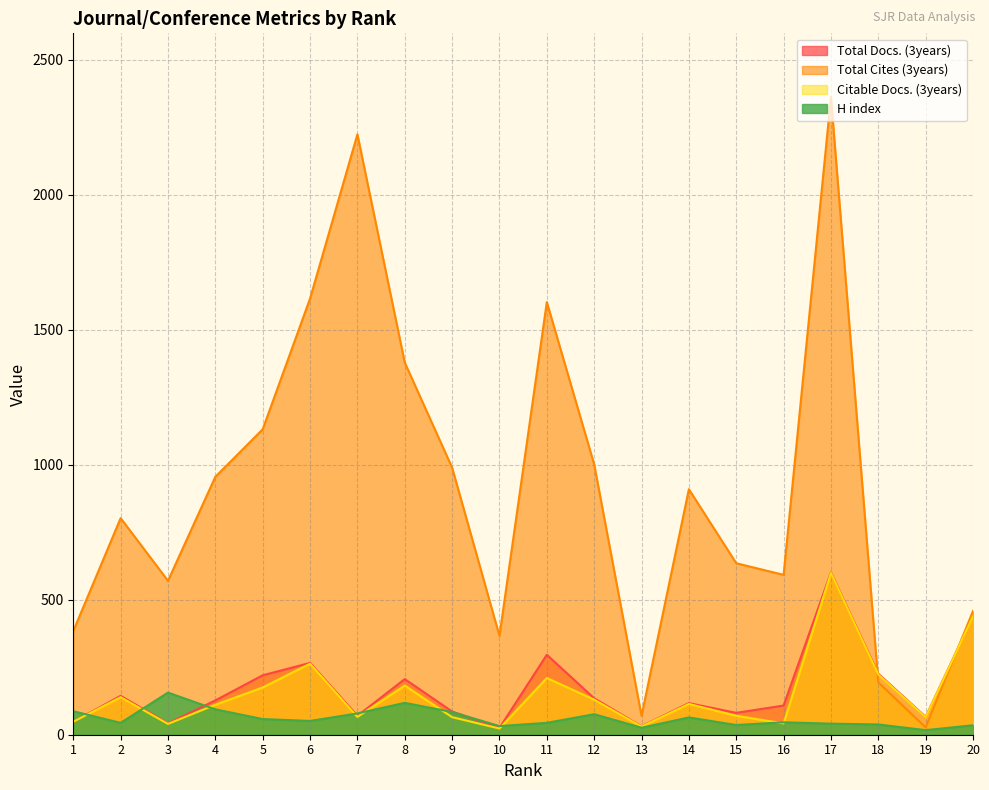

Is the value of Total Cites (3years) at 8 greater than the value of Citable Docs. (3years) at 2?

Yes